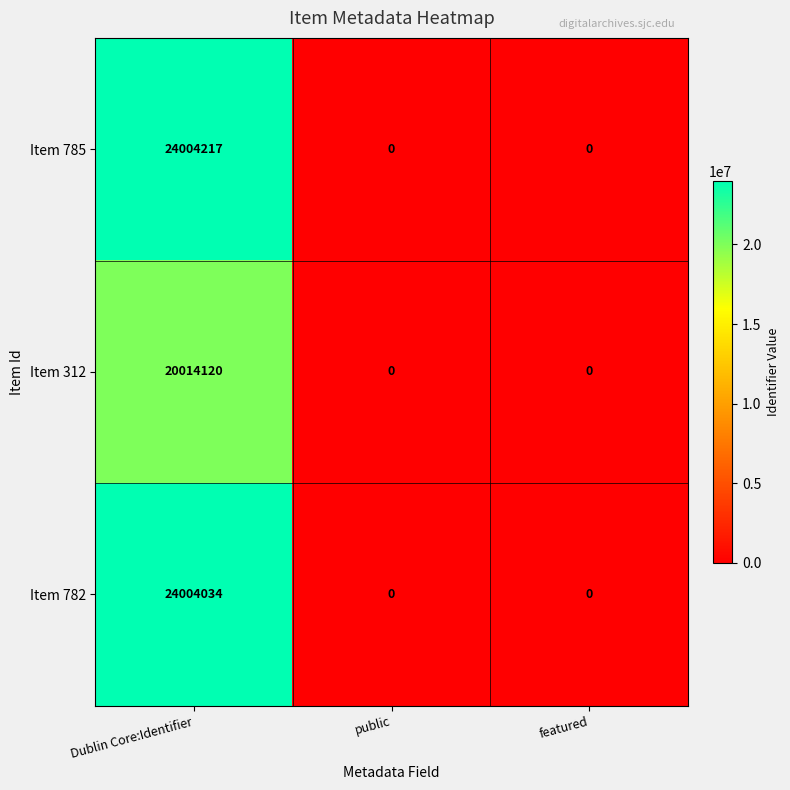

List the series in order of their peak value, lowest first.

Item 312, Item 782, Item 785